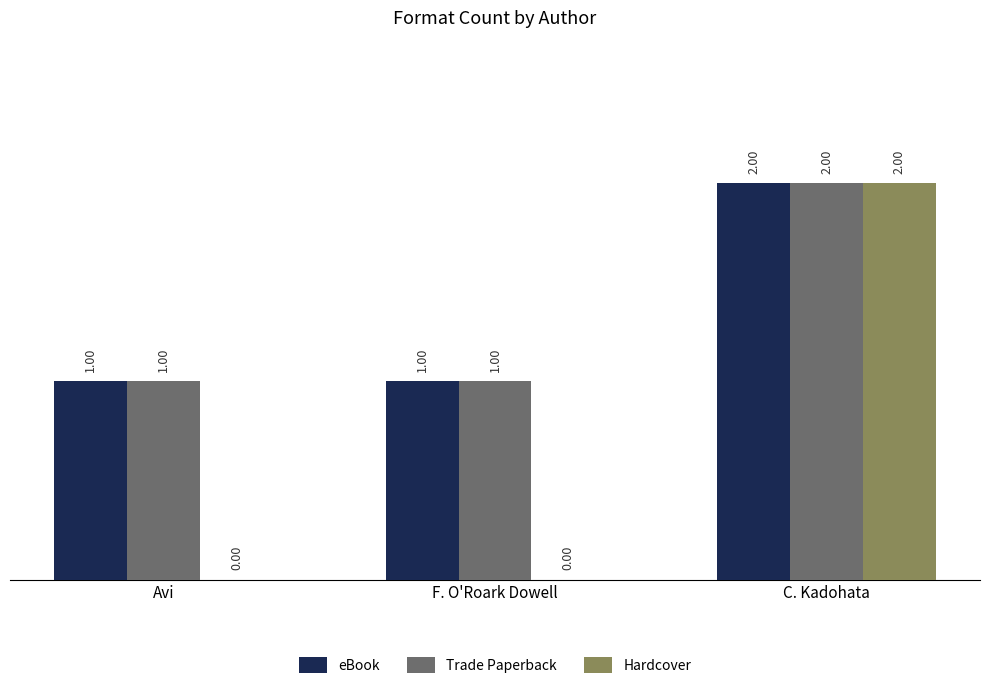

What is the total value across all series at F. O'Roark Dowell?

2